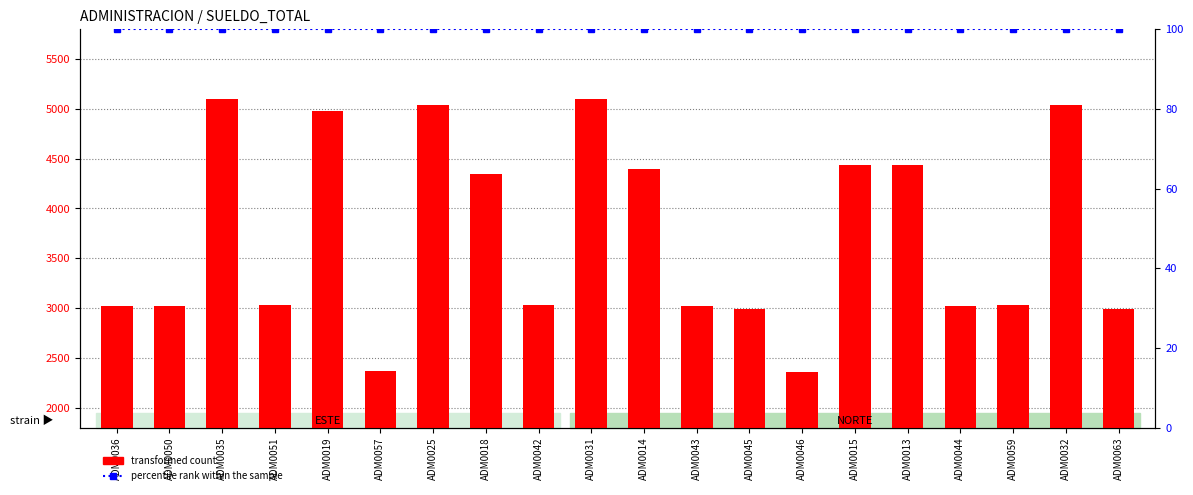

Rank the categories by percentile rank within the sample value from highest to lowest.

ADM0036, ADM0050, ADM0035, ADM0051, ADM0019, ADM0057, ADM0025, ADM0018, ADM0042, ADM0031, ADM0014, ADM0043, ADM0045, ADM0046, ADM0015, ADM0013, ADM0044, ADM0059, ADM0032, ADM0063